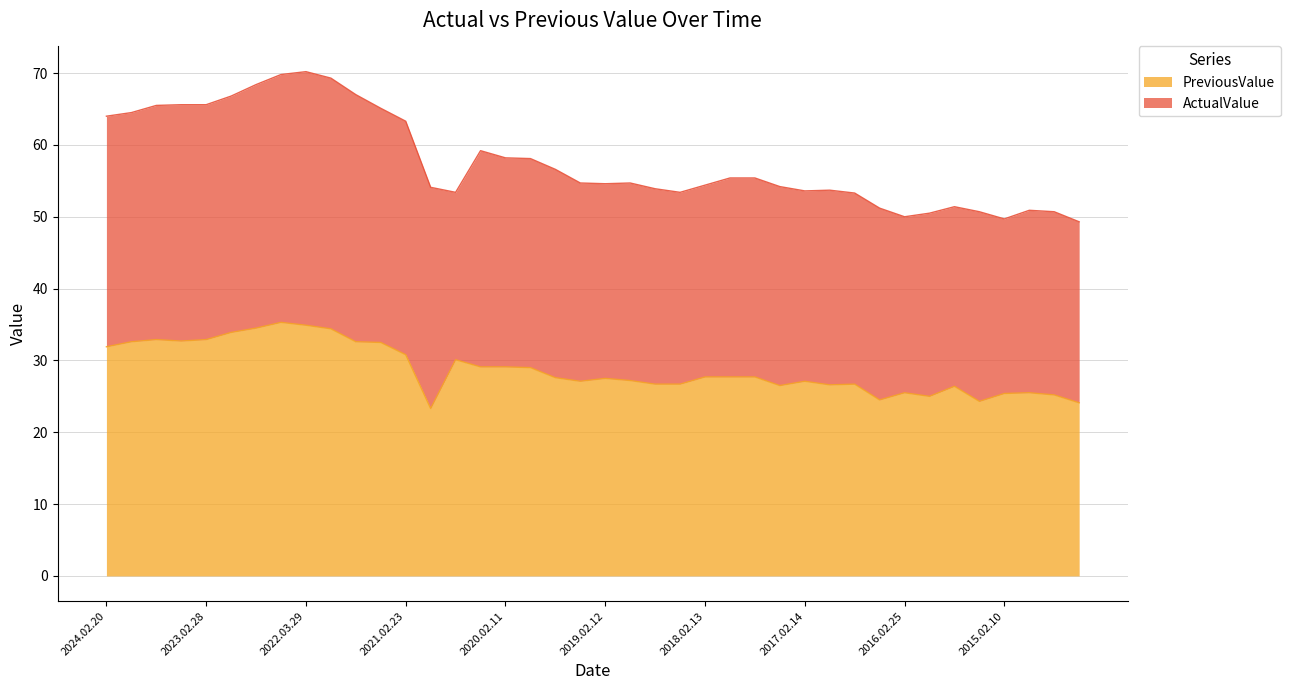

What is the approximate value at 2016.05.09?

24.5